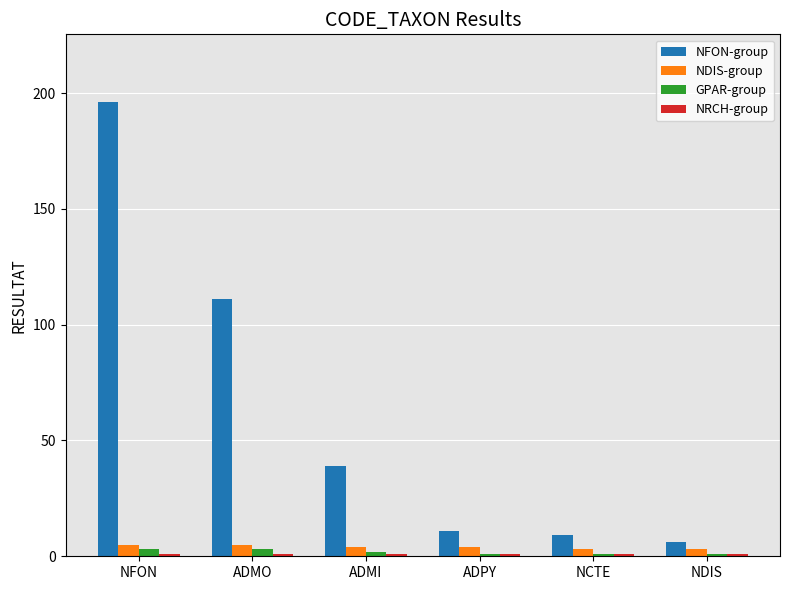

Does the chart contain stacked bars?

No